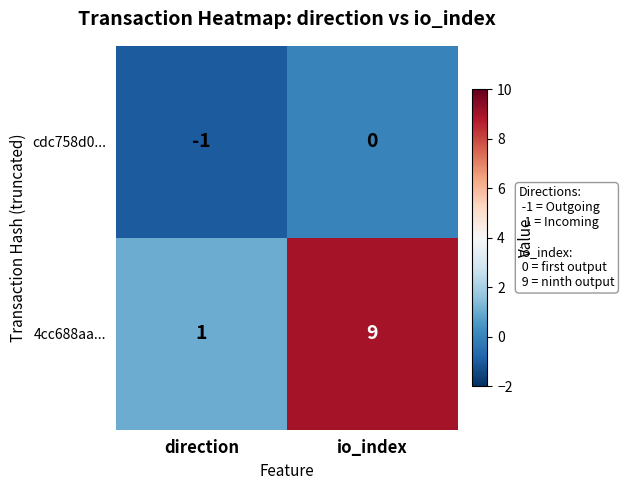

Rank the series by their maximum value, from highest to lowest.

4cc688aa..., cdc758d0...